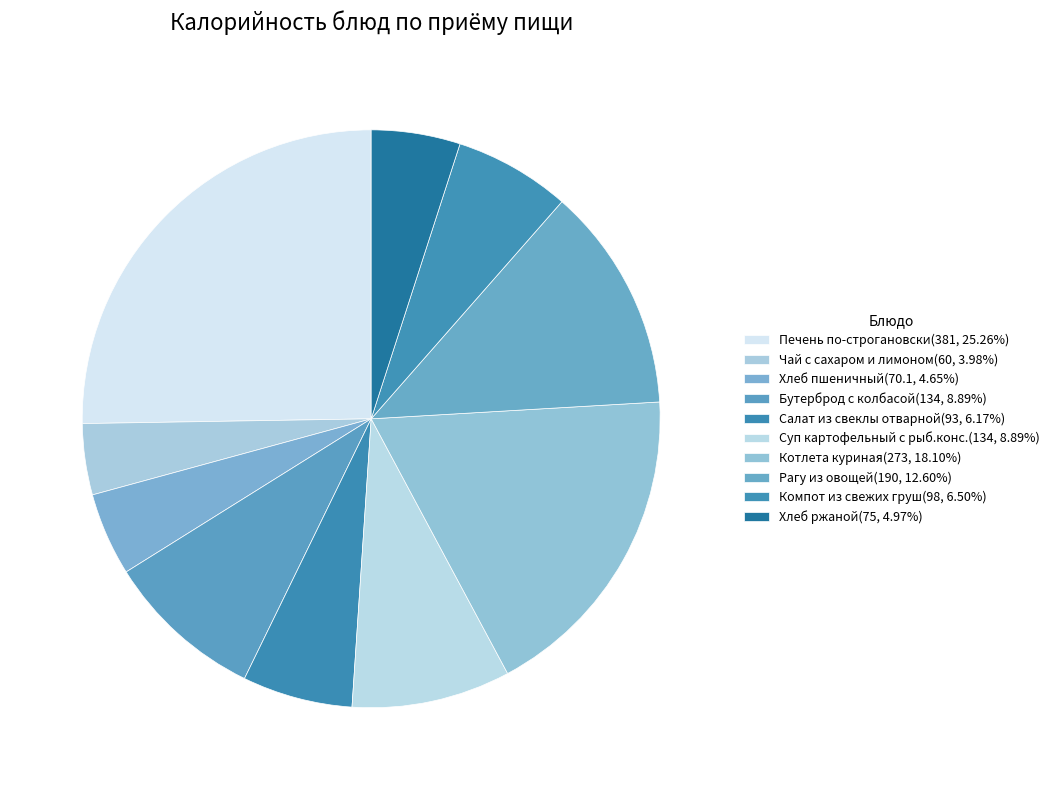

What is the ratio of the value at Хлеб ржаной to the value at Рагу из овощей?

0.4